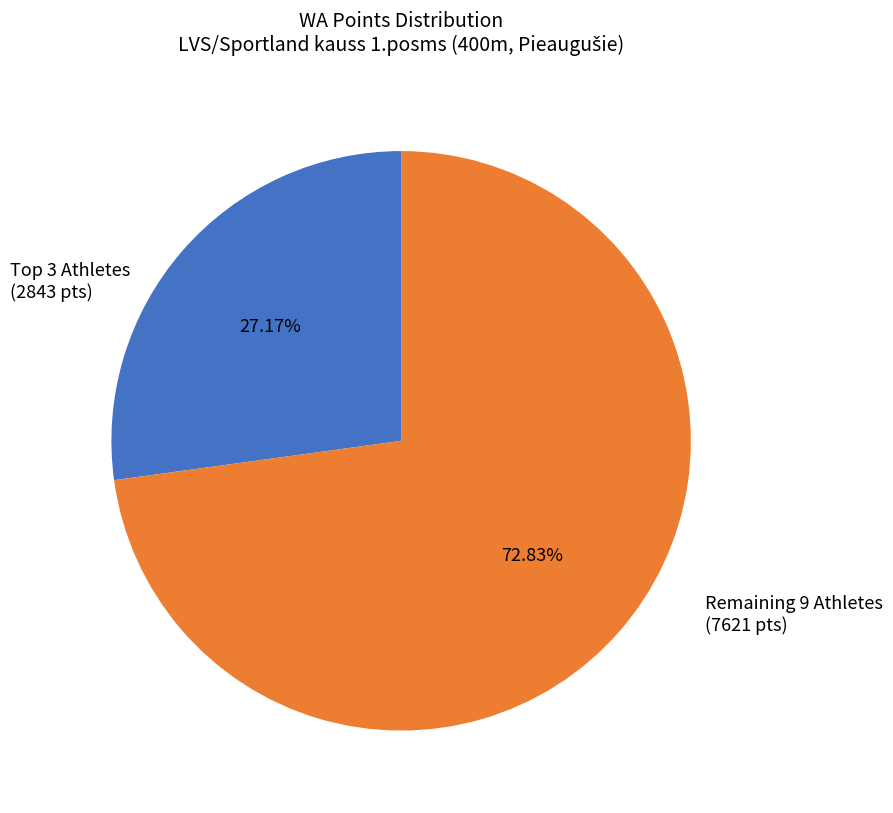

Is there a majority slice in this chart?

Yes